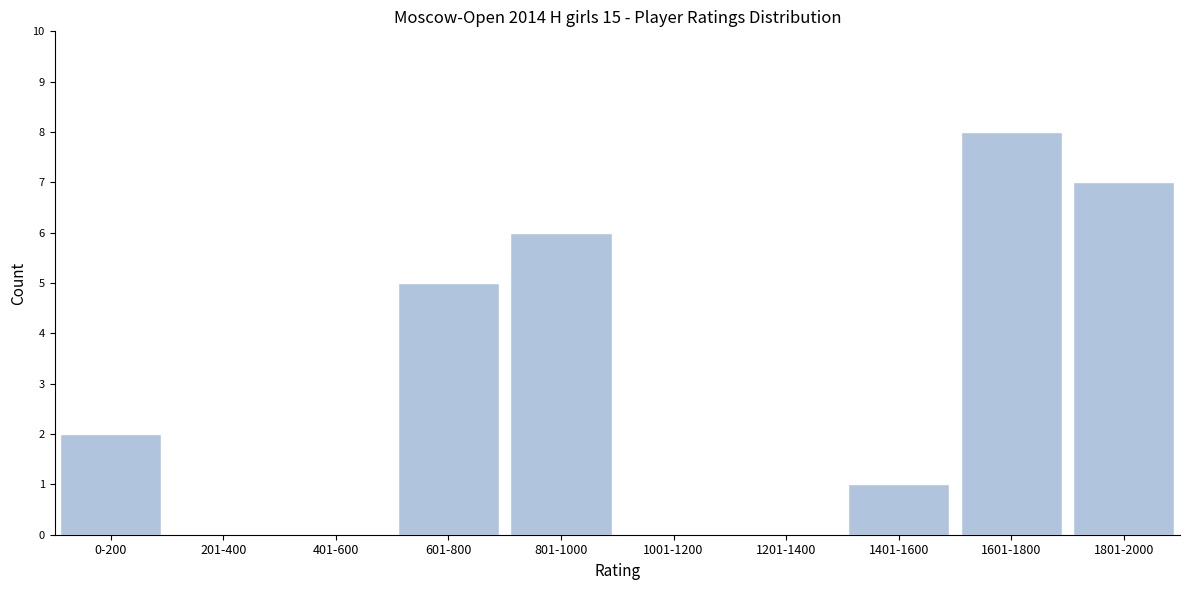

Reading left to right, extract all data points from this chart.

0-200=2	201-400=0	401-600=0	601-800=5	801-1000=6	1001-1200=0	1201-1400=0	1401-1600=1	1601-1800=8	1801-2000=7